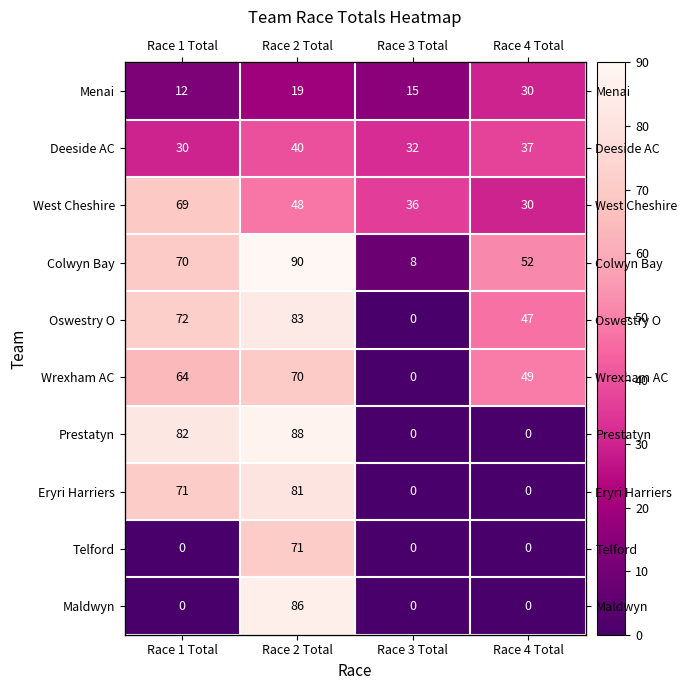

At which label does West Cheshire first exceed 48?

Race 1 Total